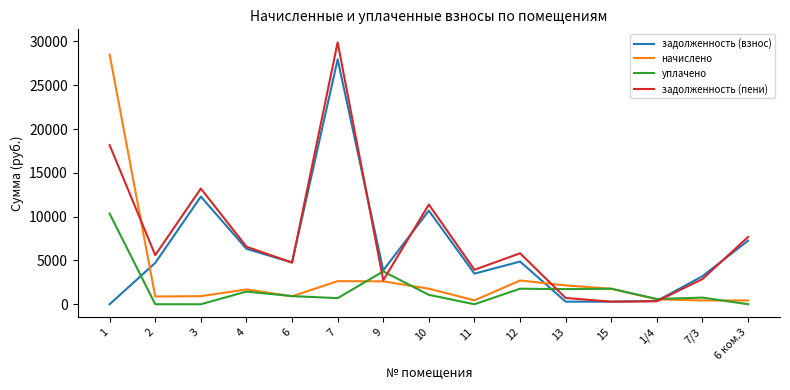

What is the difference between the maximum and minimum values in the начислено series?

28066.6